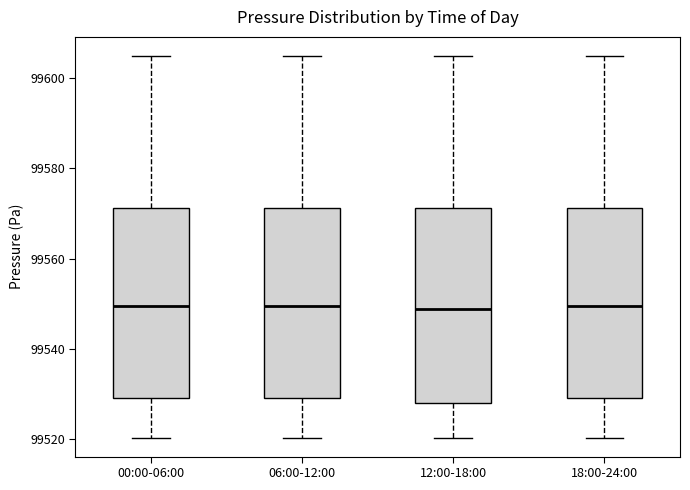

Where does the median line of the box for 12:00-18:00 sit on the y-axis? The values are not printed on the chart, so give them approximately, as read against the axis.

99548